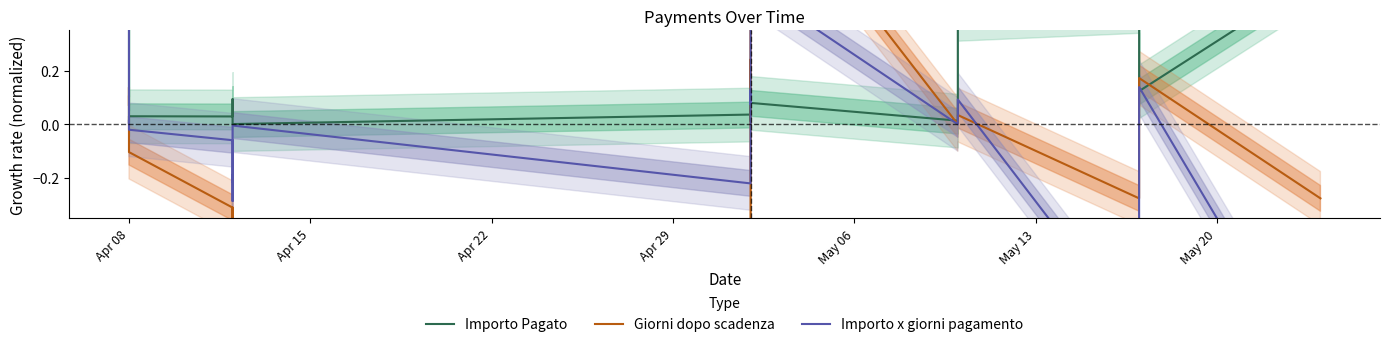

Which series has the largest total across all categories?

Importo Pagato